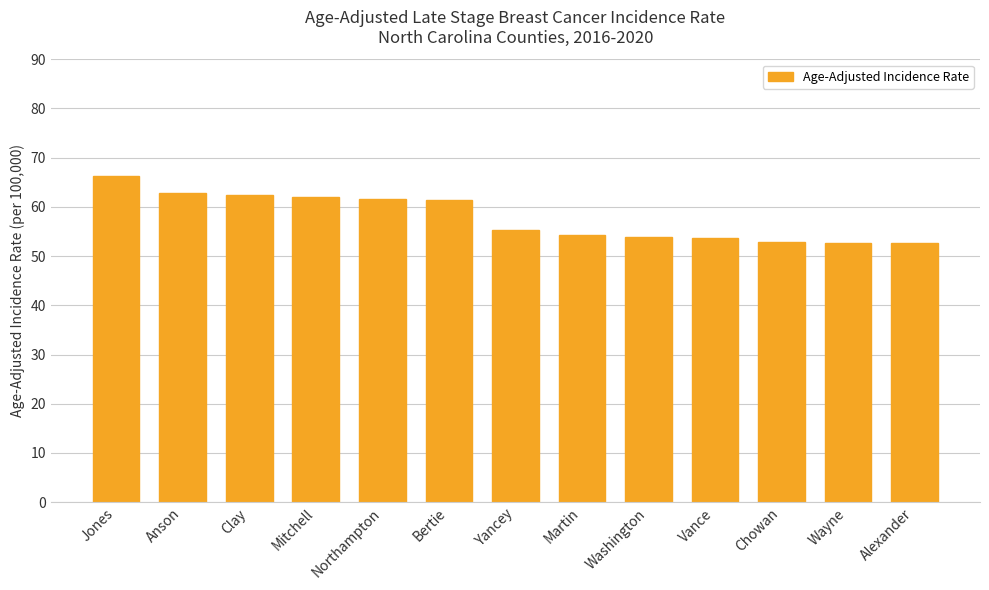

How many categories are shown in the chart?

13